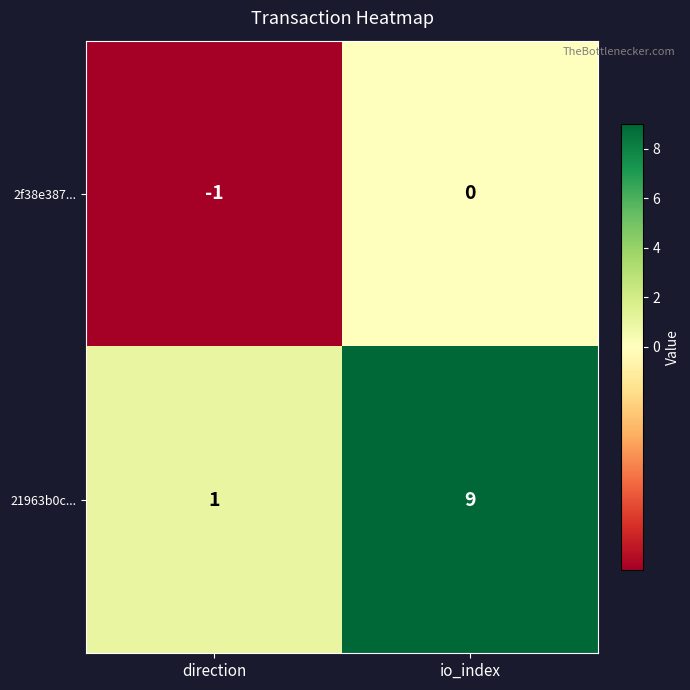

What is the minimum value shown in the chart?

-1